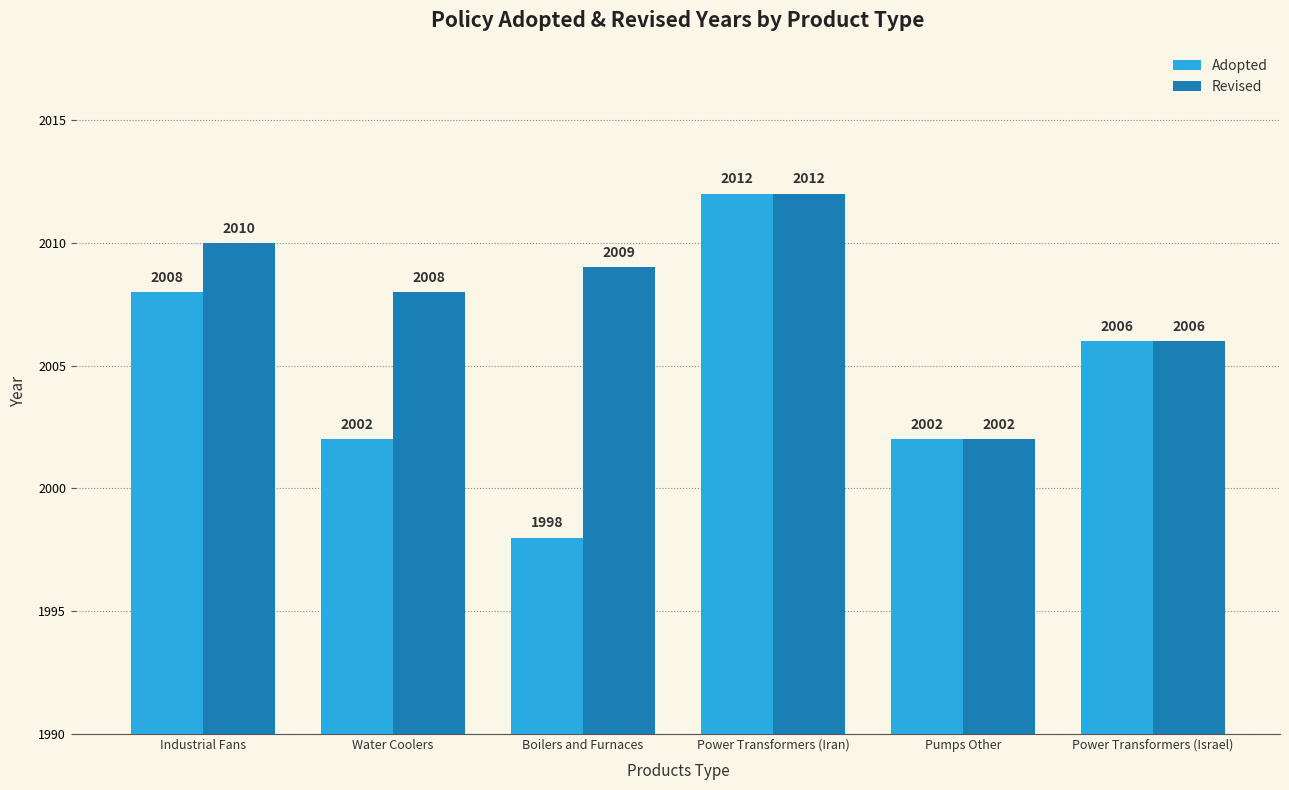

Is it true that Adopted equals 2739 at Boilers and Furnaces?

False